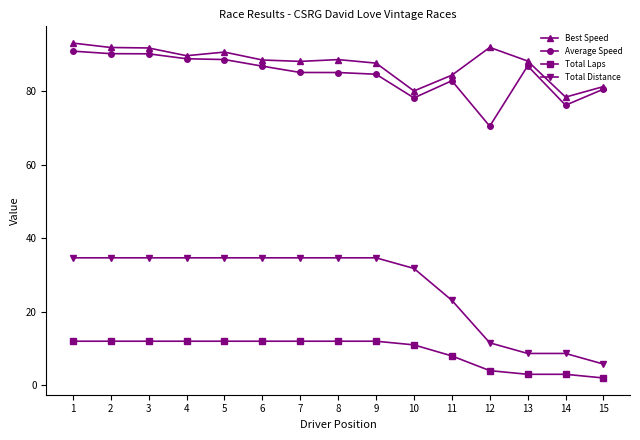

The Average Speed series shows 85.1 at 8. True or false?

True